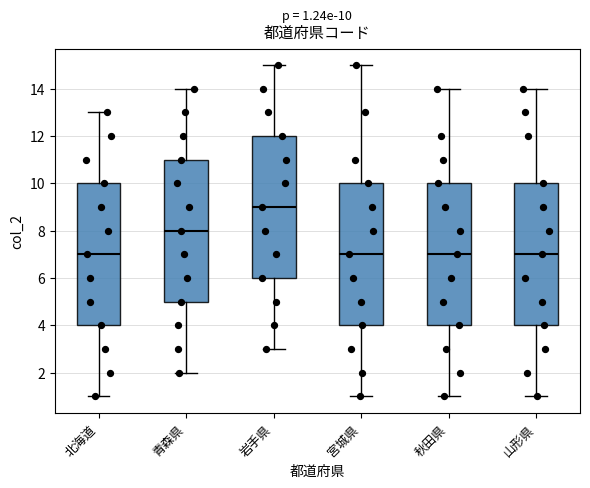

Which box's median line is the highest?

岩手県